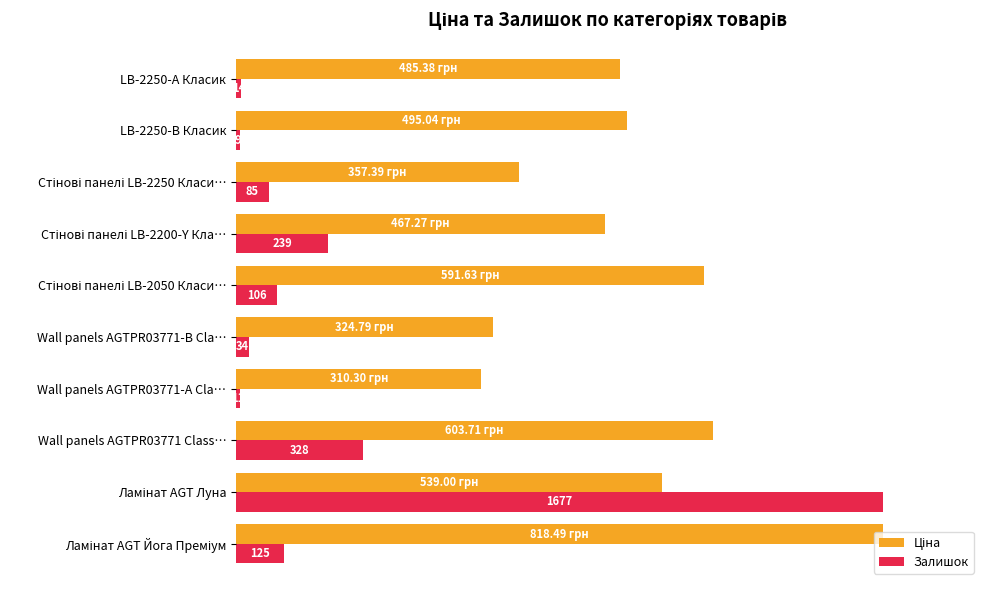

What is the average value of the Ціна series?

61.0